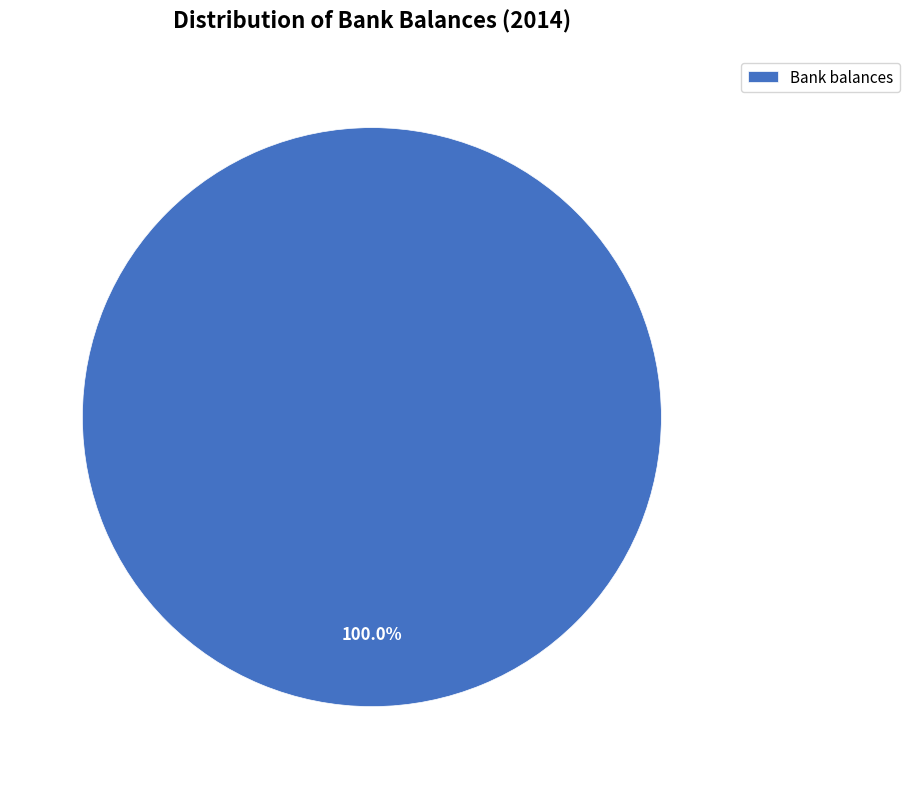

Rank the categories by value from highest to lowest.

Bank balances